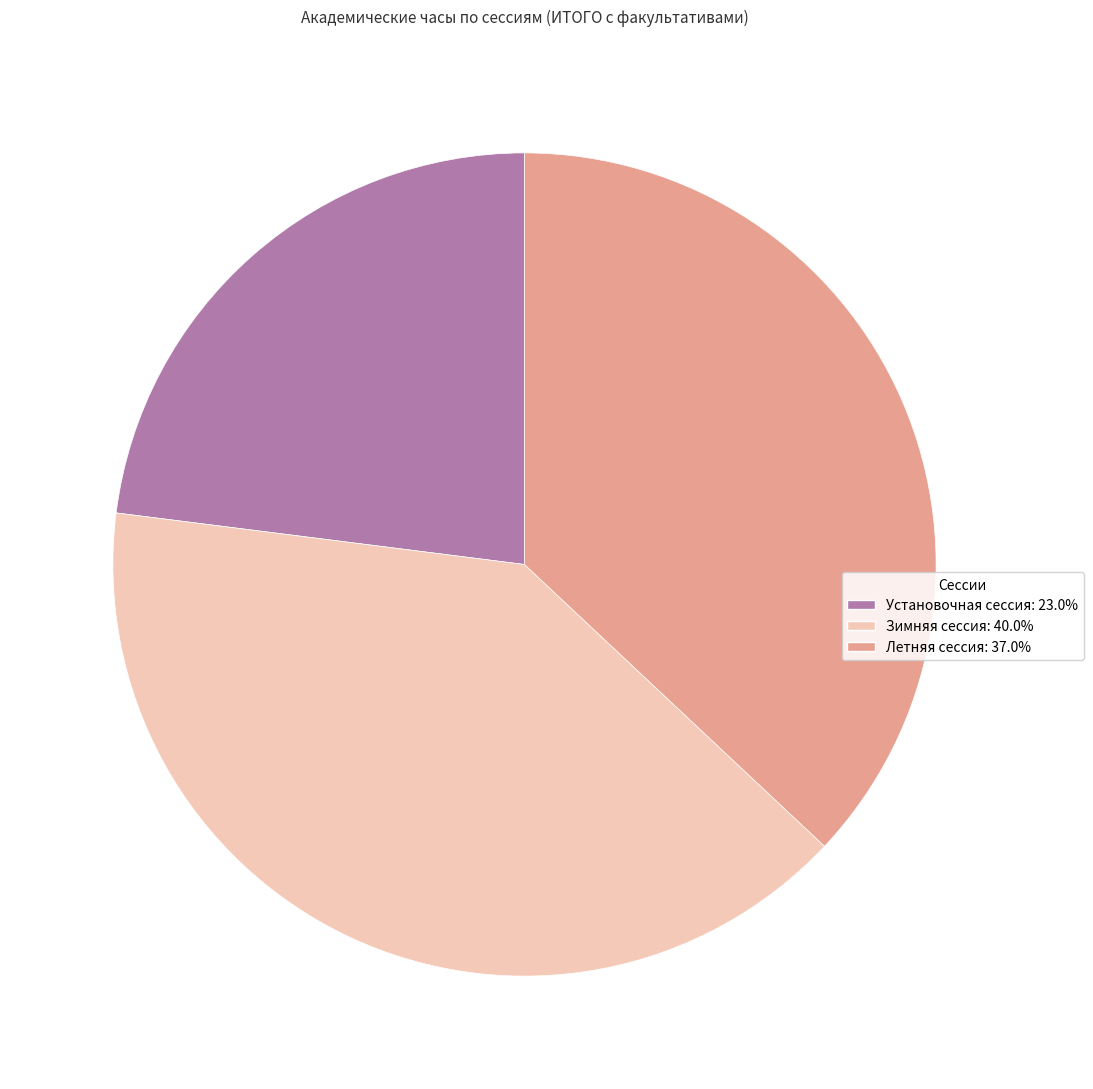

Rank the categories by value from lowest to highest.

Установочная сессия, Летняя сессия, Зимняя сессия